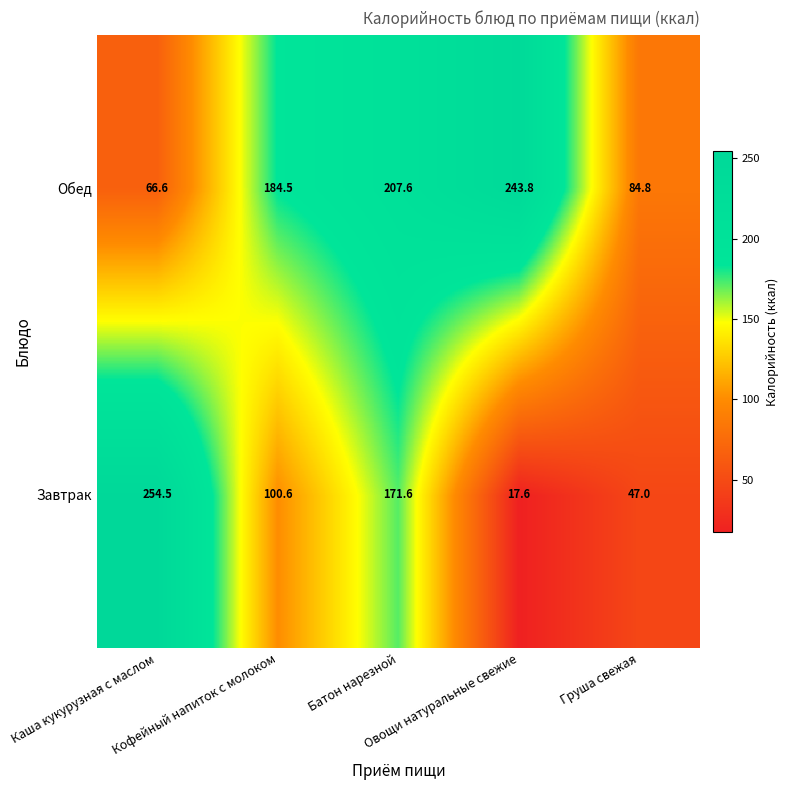

At how many categories does at least one series exceed 36?

5